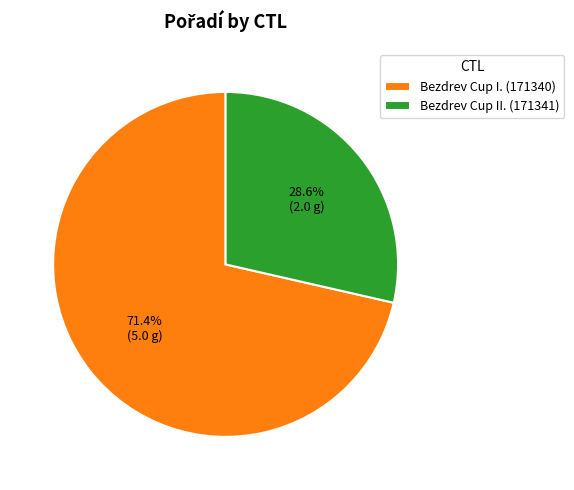

How many segments does this pie chart have?

2